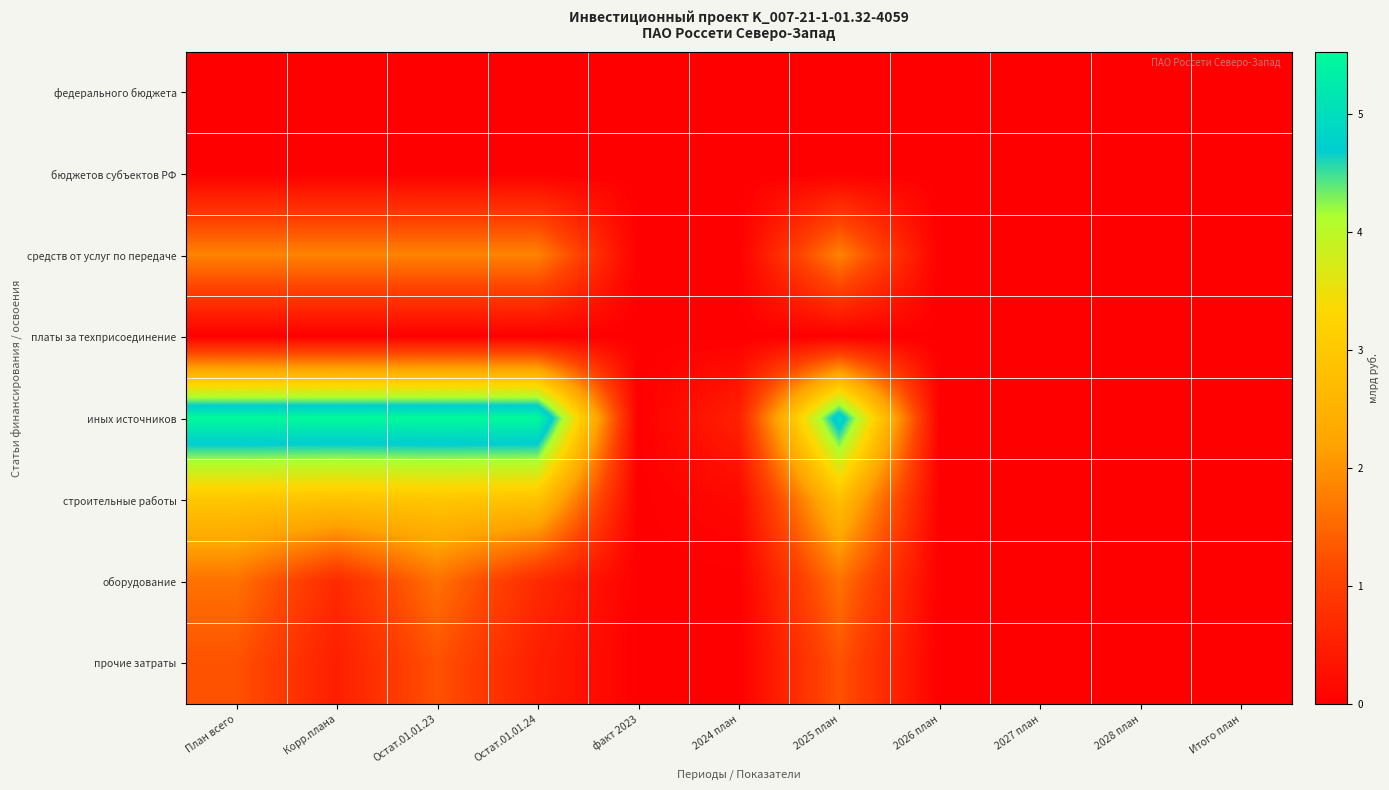

Reading left to right, extract all data points from this chart.

федерального бюджета: План всего=0.0	Корр.плана=0.0	Остат.01.01.23=0.0	Остат.01.01.24=0.0	факт 2023=0.0	2024 план=0.0	2025 план=0.0	2026 план=0.0	2027 план=0.0	2028 план=0.0	Итого план=0.0
бюджетов субъектов РФ: План всего=0.0	Корр.плана=0.0	Остат.01.01.23=0.0	Остат.01.01.24=0.0	факт 2023=0.0	2024 план=0.0	2025 план=0.0	2026 план=0.0	2027 план=0.0	2028 план=0.0	Итого план=0.0
средств от услуг по передаче: План всего=1.8	Корр.плана=1.8	Остат.01.01.23=1.8	Остат.01.01.24=1.8	факт 2023=0.0	2024 план=0.0	2025 план=1.8	2026 план=0.0	2027 план=0.0	2028 план=0.0	Итого план=0.0
платы за техприсоединение: План всего=0.0	Корр.плана=0.0	Остат.01.01.23=0.0	Остат.01.01.24=0.0	факт 2023=0.0	2024 план=0.0	2025 план=0.0	2026 план=0.0	2027 план=0.0	2028 план=0.0	Итого план=0.0
иных источников: План всего=5.5	Корр.плана=5.5	Остат.01.01.23=5.5	Остат.01.01.24=5.5	факт 2023=0.0	2024 план=0.5	2025 план=5.0	2026 план=0.0	2027 план=0.0	2028 план=0.0	Итого план=0.0
строительные работы: План всего=2.9	Корр.плана=2.9	Остат.01.01.23=2.9	Остат.01.01.24=2.9	факт 2023=0.0	2024 план=0.1	2025 план=2.8	2026 план=0.0	2027 план=0.0	2028 план=0.0	Итого план=0.0
оборудование: План всего=1.6	Корр.плана=0.7	Остат.01.01.23=1.6	Остат.01.01.24=0.7	факт 2023=0.0	2024 план=0.0	2025 план=1.6	2026 план=0.0	2027 план=0.0	2028 план=0.0	Итого план=0.0
прочие затраты: План всего=1.3	Корр.плана=0.5	Остат.01.01.23=1.3	Остат.01.01.24=0.5	факт 2023=0.0	2024 план=0.0	2025 план=1.3	2026 план=0.0	2027 план=0.0	2028 план=0.0	Итого план=0.0